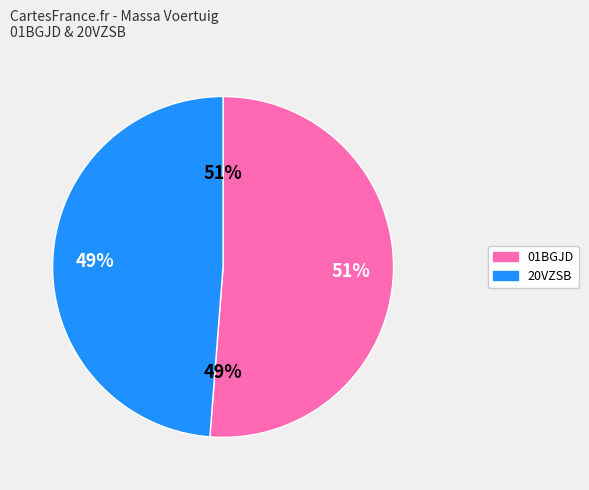

Is there a majority slice in this chart?

Yes